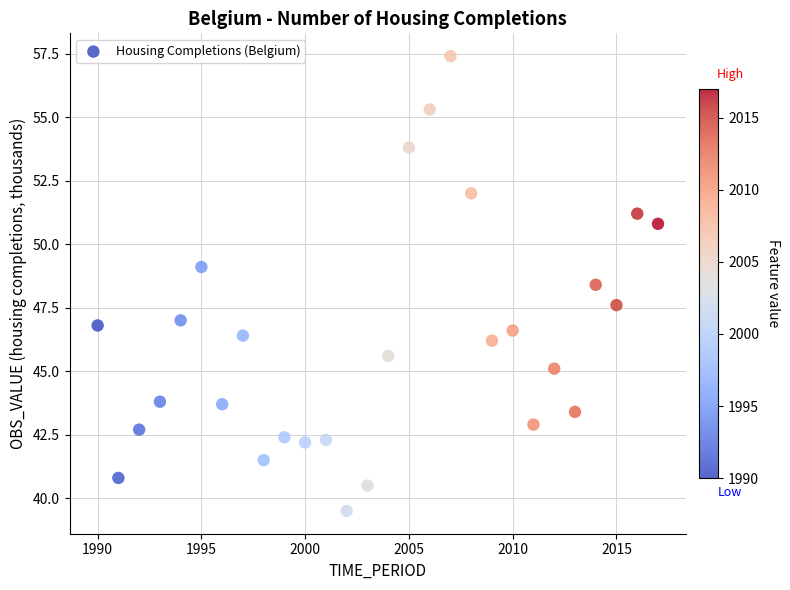

What is the range of Y values (max minus min)?

17.9